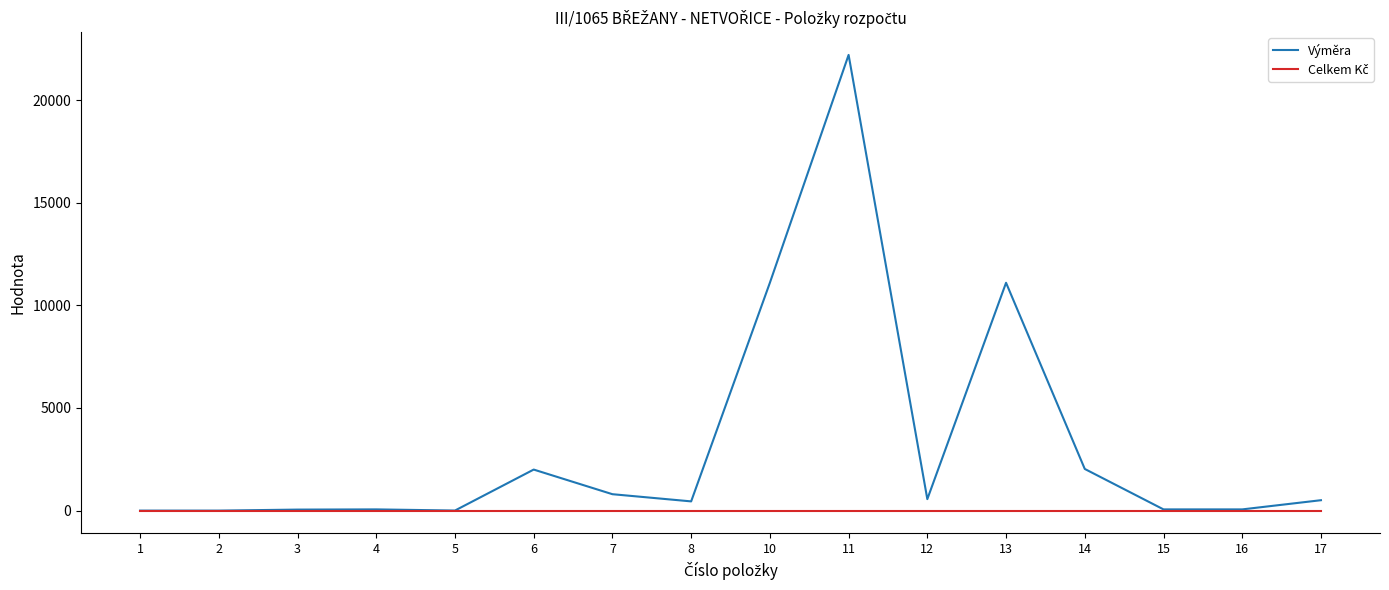

What is the maximum value shown in the chart?

22200.0